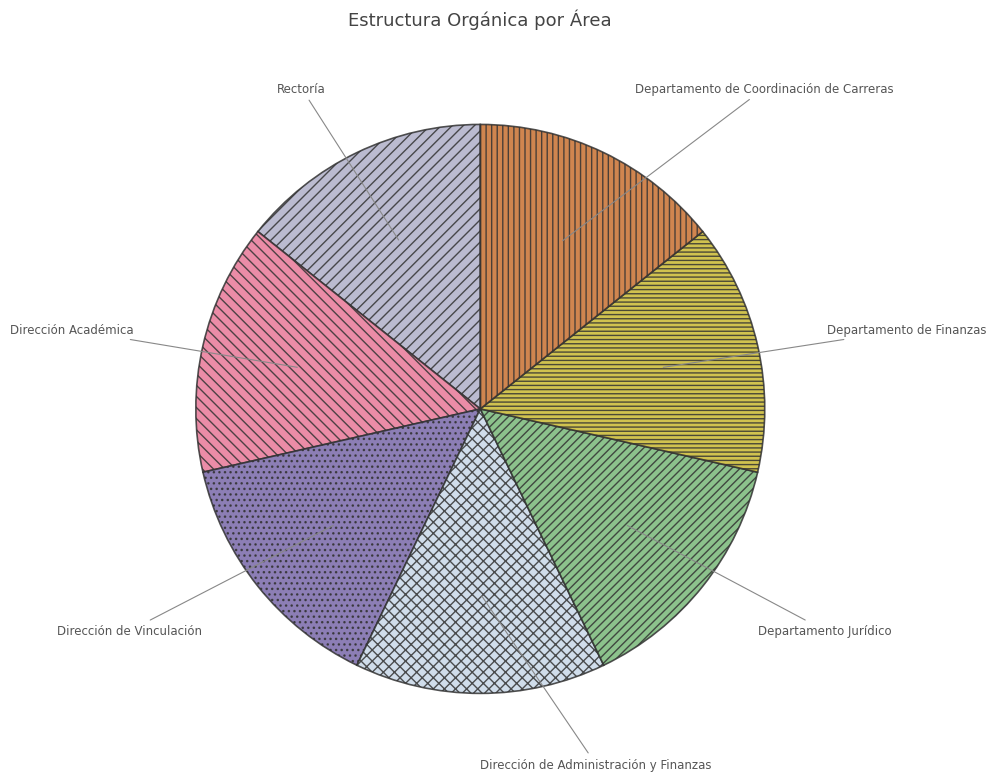

How many segments does this pie chart have?

7